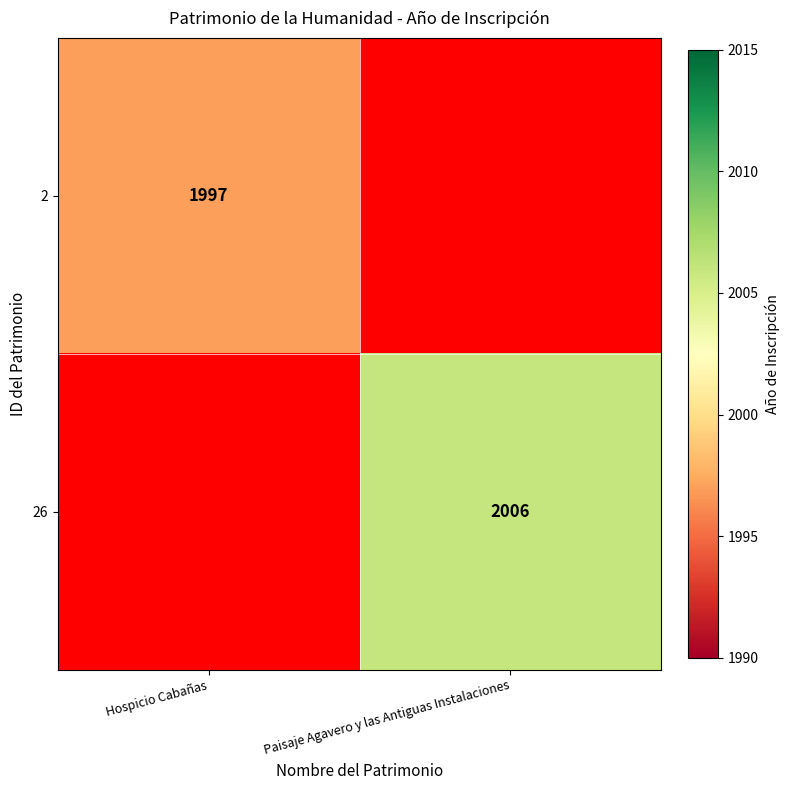

Is the value of 2 at Hospicio Cabañas greater than the value of 26 at Paisaje Agavero y las Antiguas Instalaciones?

No